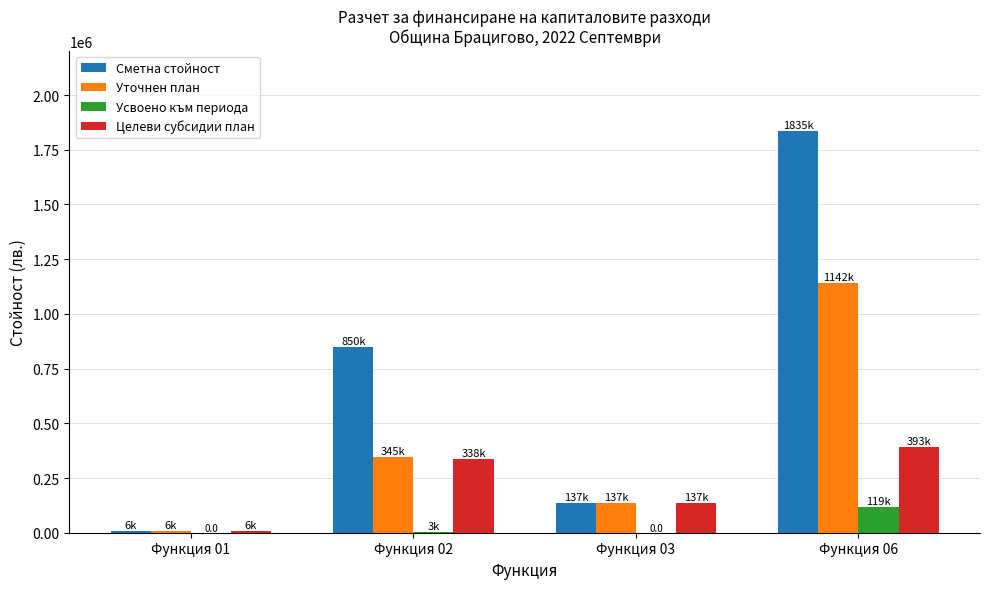

What is the highest value of the Целеви субсидии план series?

392520